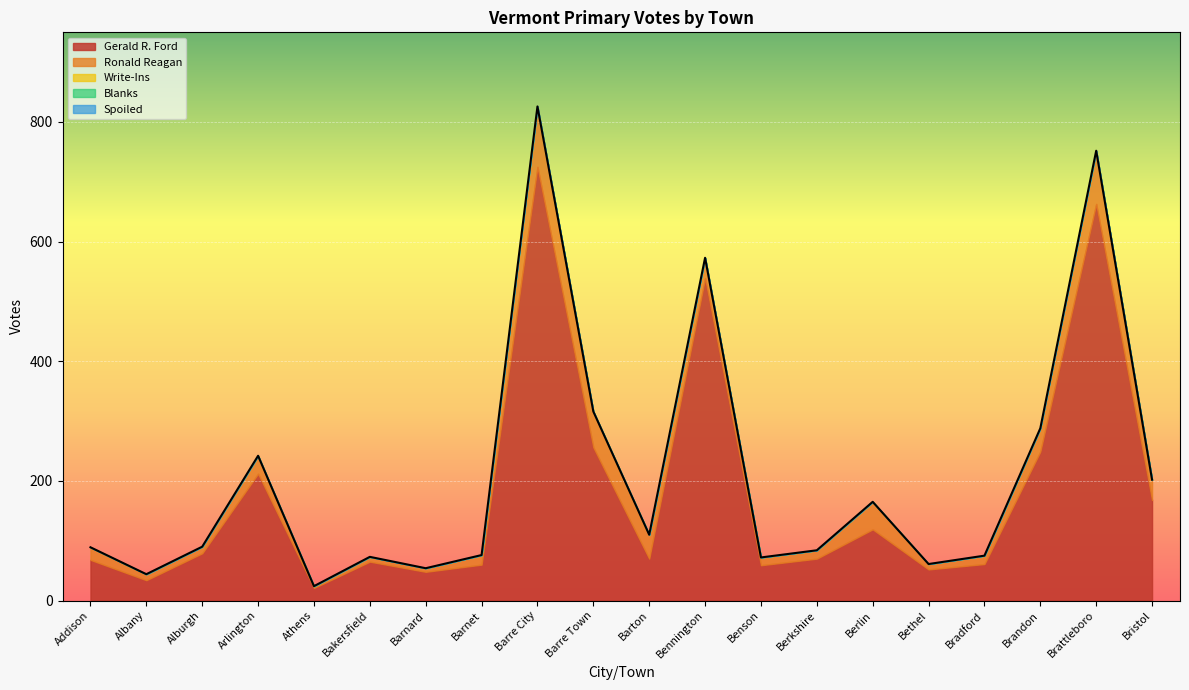

List the series in order of their peak value, highest first.

Gerald R. Ford, Ronald Reagan, Write-Ins, Blanks, Spoiled